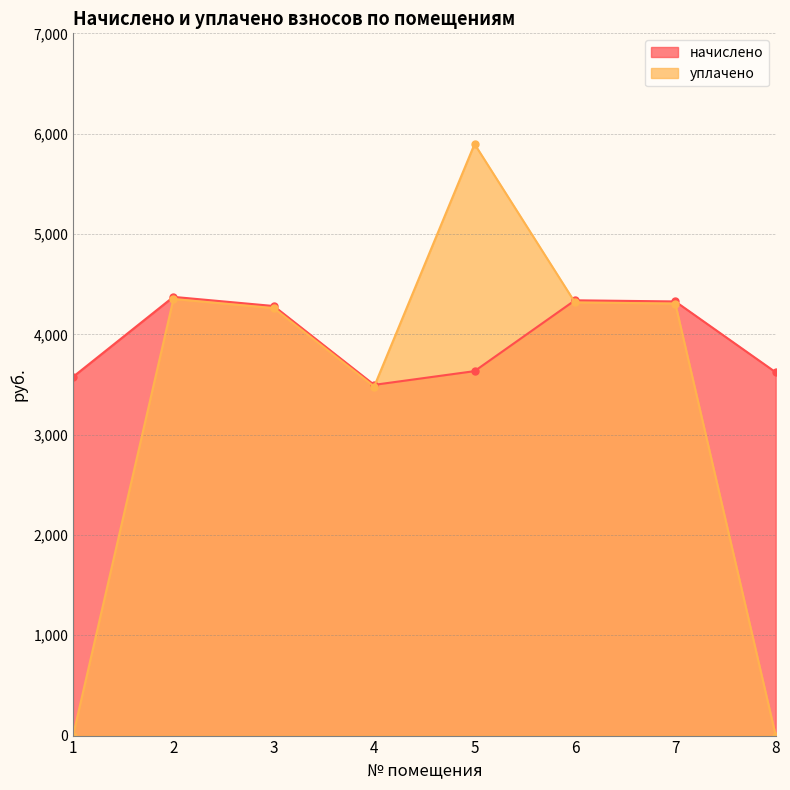

Reading right to left, what are all the values shown in this chart?

начислено: 3621.4	4327.4	4338.8	3632.8	3496.1	4281.8	4373.0	3575.9
уплачено: 0.0	4306.5	4317.9	5896.7	3479.2	4261.2	4351.9	0.0